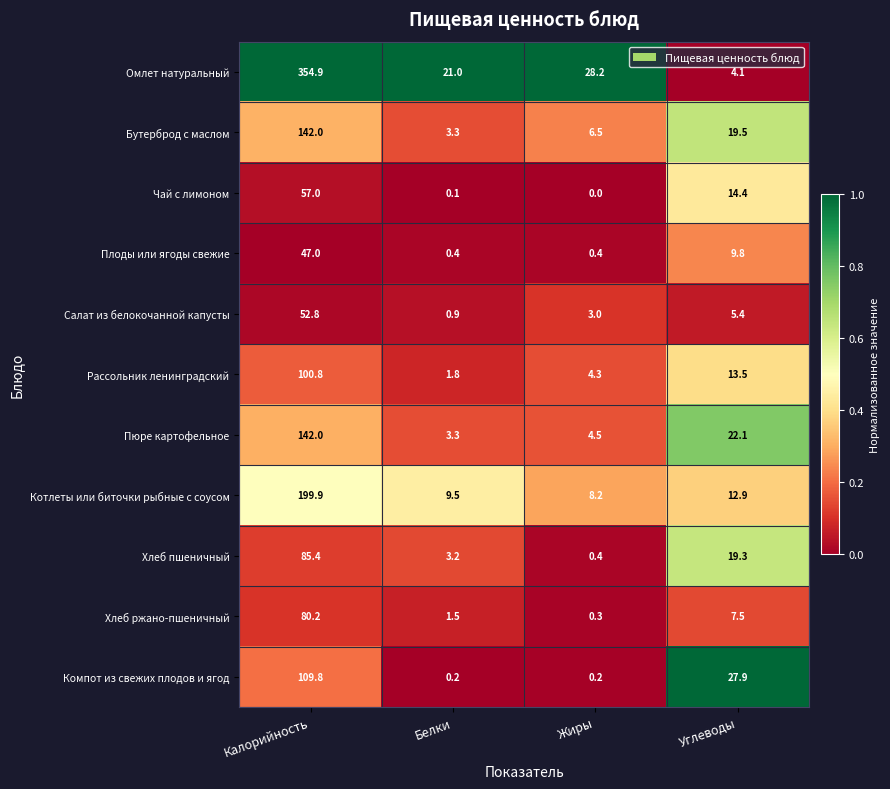

What is the difference between the second highest and second lowest values in the Компот из свежих плодов и ягод series?

27.7